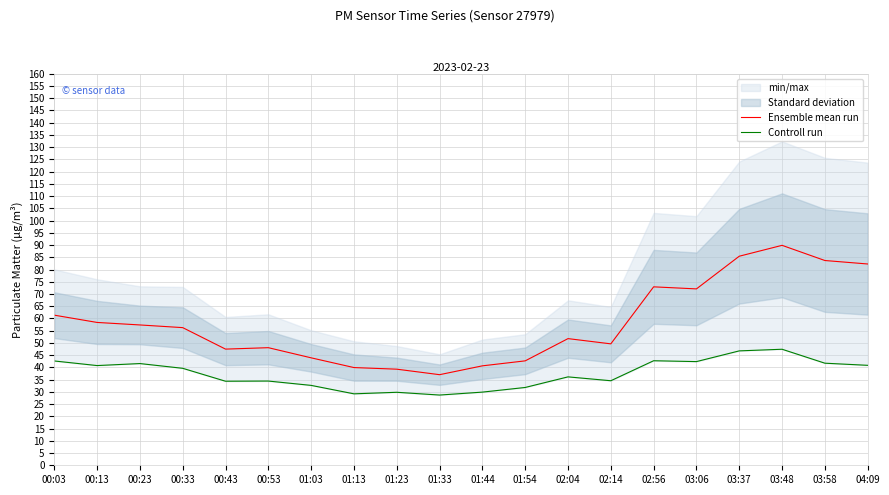

What is the greatest value displayed?

89.9